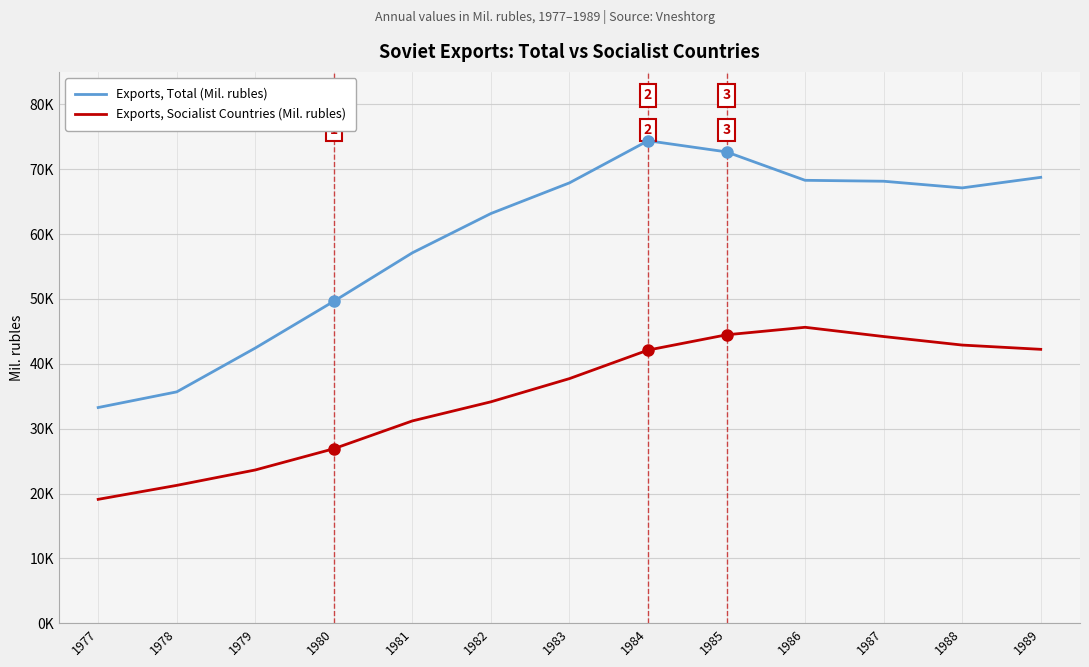

Rank the categories by Exports, Total (Mil. rubles) value from highest to lowest.

1984, 1985, 1989, 1986, 1987, 1983, 1988, 1982, 1981, 1980, 1979, 1978, 1977